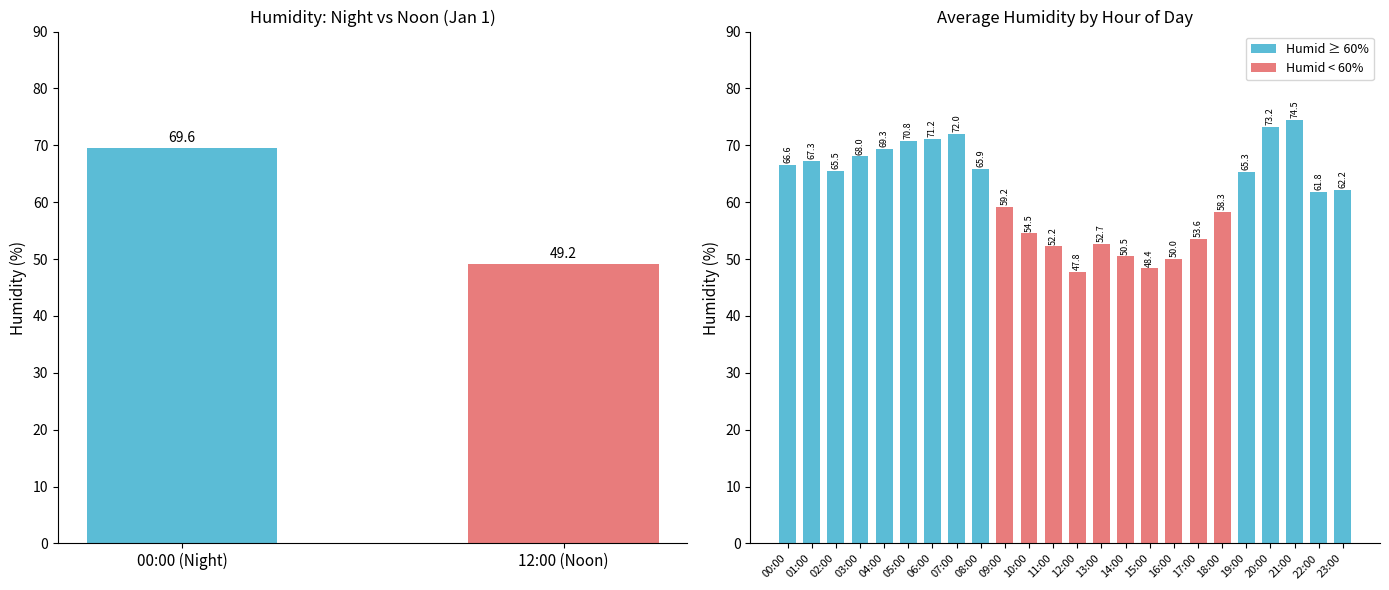

What is the difference between the maximum and minimum values?

26.7